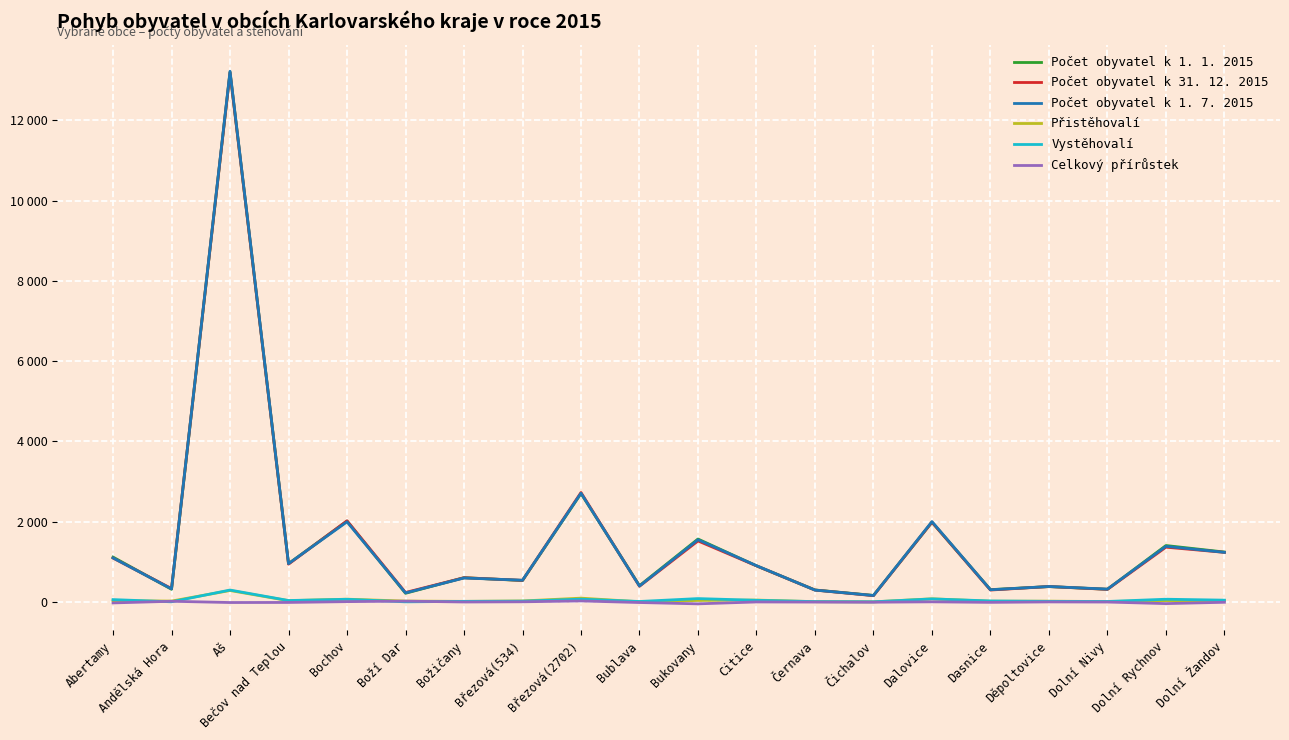

Which series changed the most between Božičany and Černava?

Počet obyvatel k 31. 12. 2015